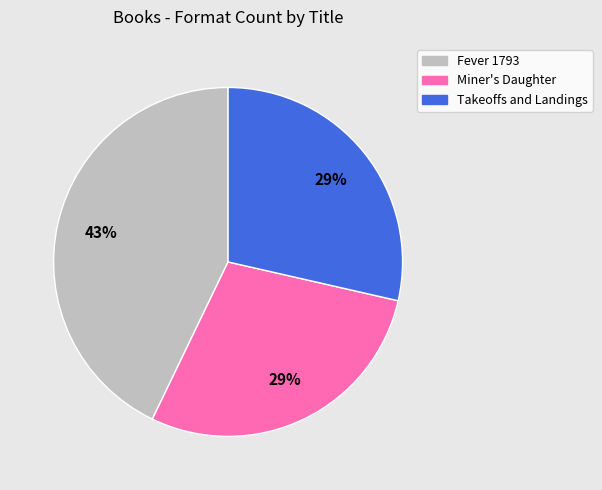

Count the number of slices in the pie.

3